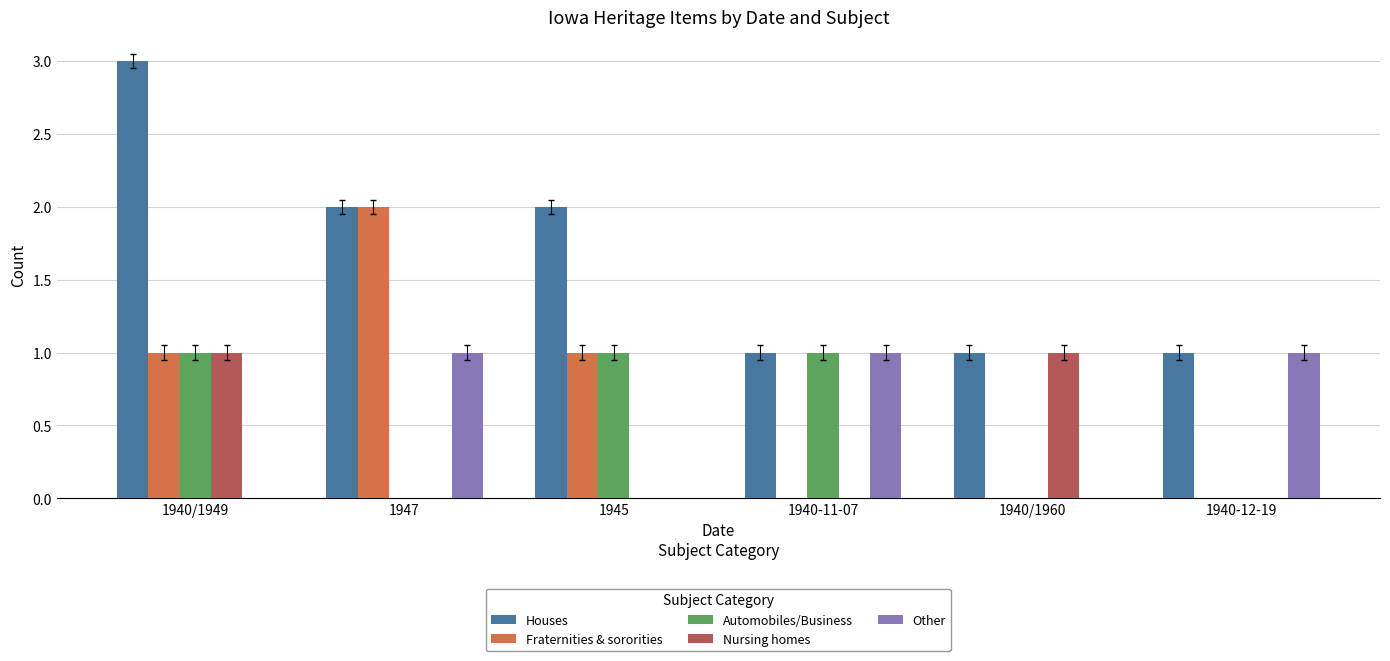

Reading left to right, what are all the values shown in this chart?

Houses: 3	2	2	1	1	1
Fraternities & sororities: 1	2	1	0	0	0
Automobiles/Business: 1	0	1	1	0	0
Nursing homes: 1	0	0	0	1	0
Other: 0	1	0	1	0	1